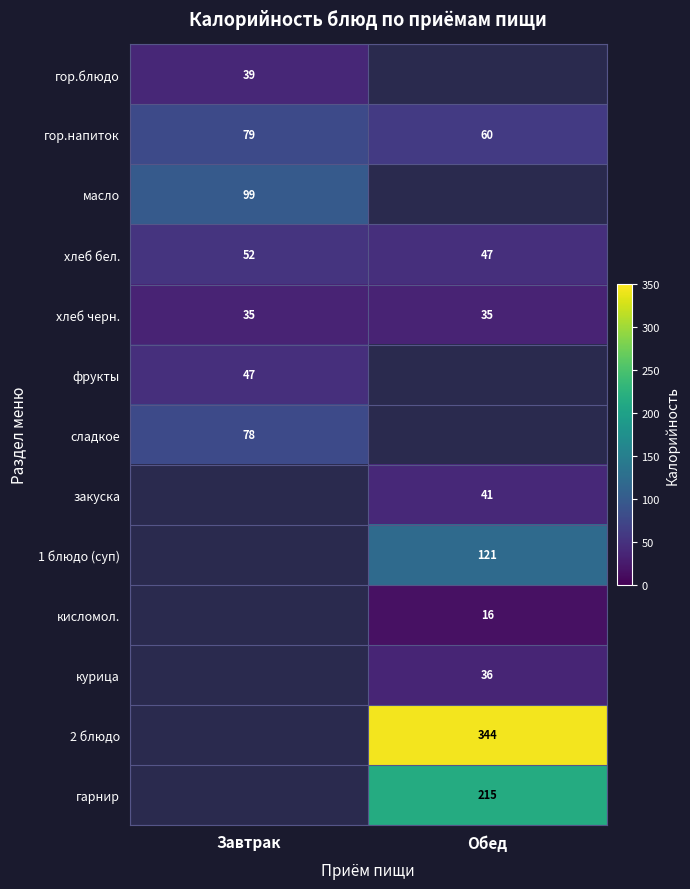

Rank the categories by хлеб бел. value from highest to lowest.

Завтрак, Обед